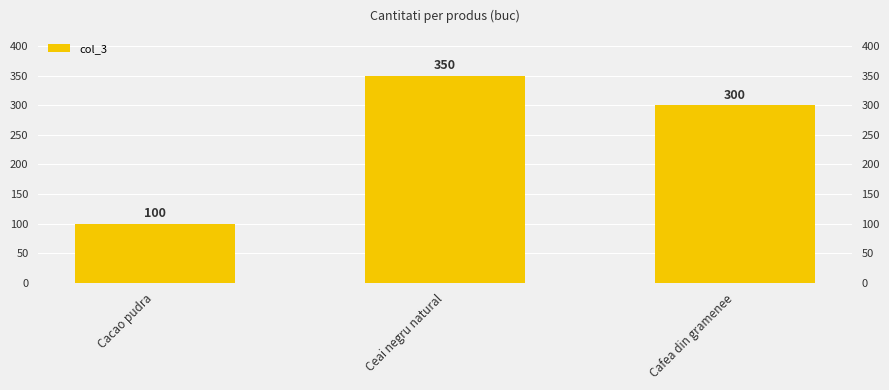

What is the change in value from Cacao pudra to Cafea din gramenee?

+200